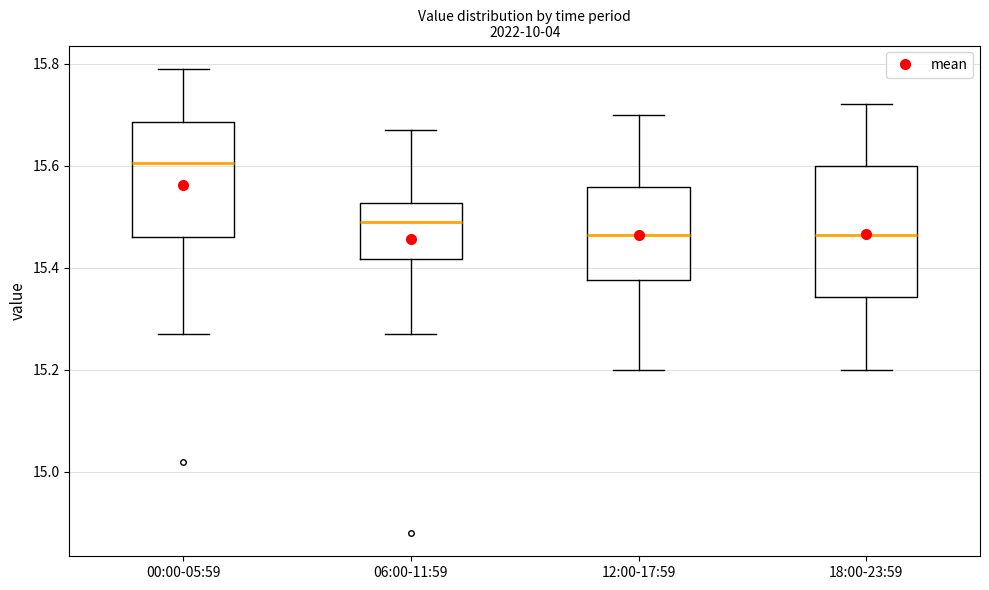

Reading left to right, read every box against the y-axis: the position of its median line, the range the box covers, and the ends of its whiskers. The values are not printed on the chart, so give them approximately, as read against the axis.

00:00-05:59: median 15.60, box 15.46 to 15.68, whiskers 15.28 to 15.80
06:00-11:59: median 15.50, box 15.42 to 15.52, whiskers 15.28 to 15.68
12:00-17:59: median 15.46, box 15.38 to 15.56, whiskers 15.20 to 15.70
18:00-23:59: median 15.46, box 15.34 to 15.60, whiskers 15.20 to 15.72